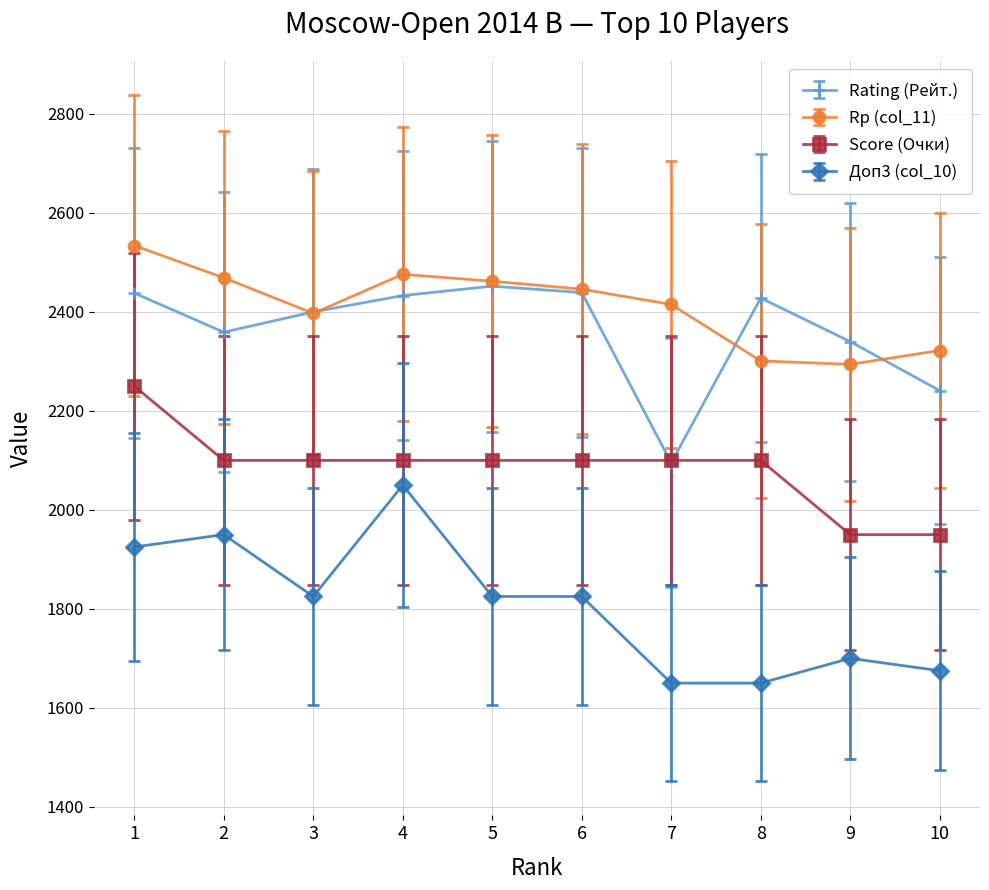

What is the sum of all Rating (Рейт.) values?

23625